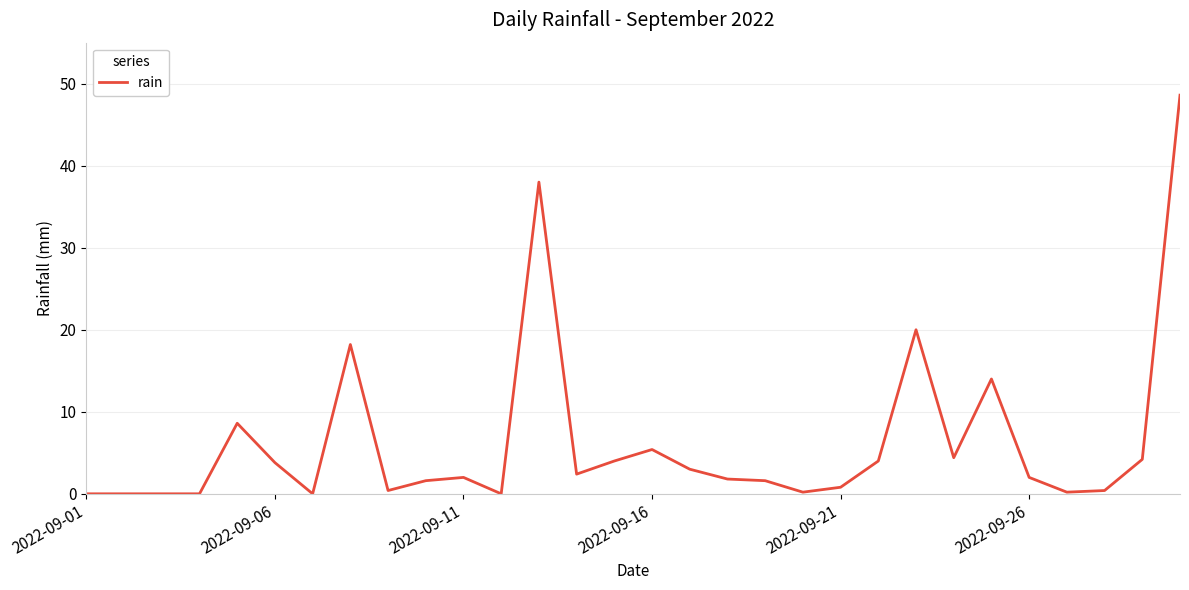

How many lines are shown in the chart?

1